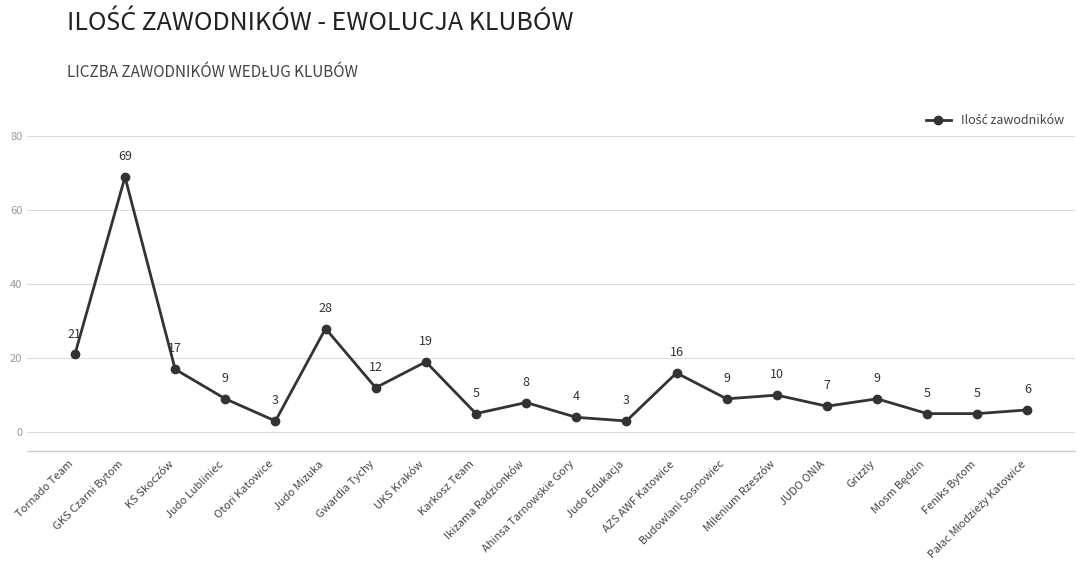

What is the difference between the maximum and minimum values?

66